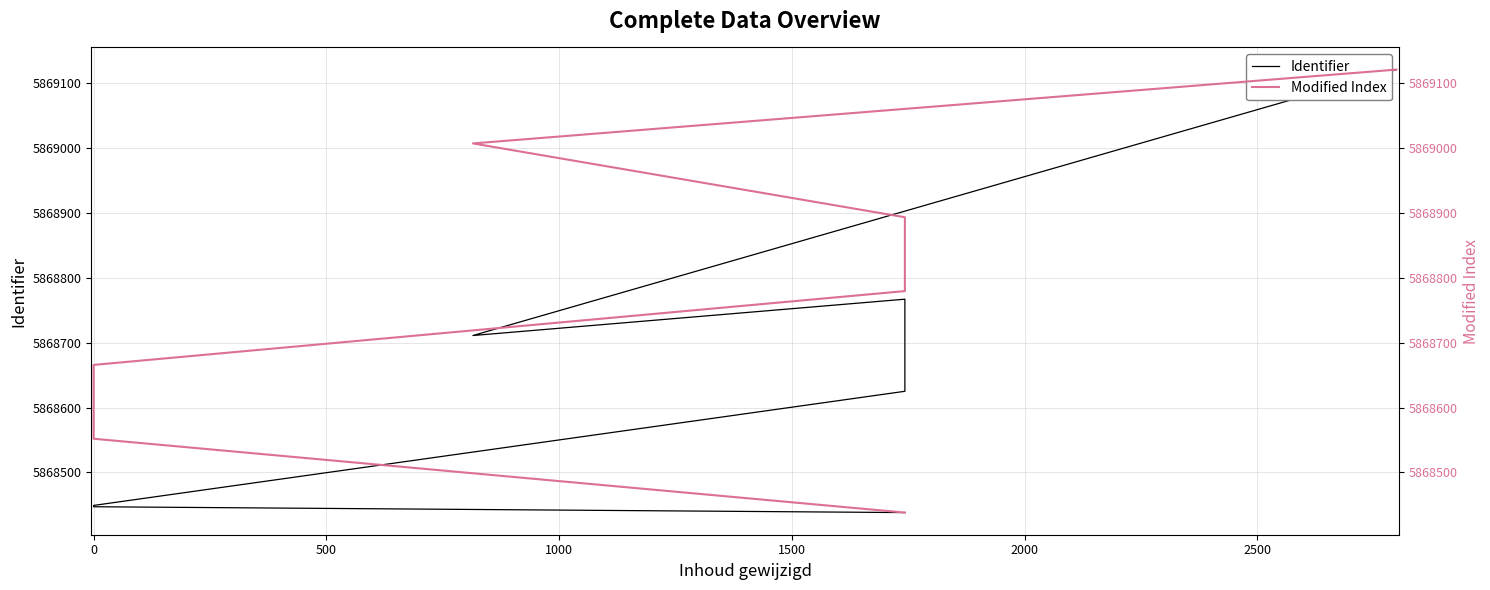

Is the value of Modified Index at -500 greater than the value of Identifier at 2000?

No